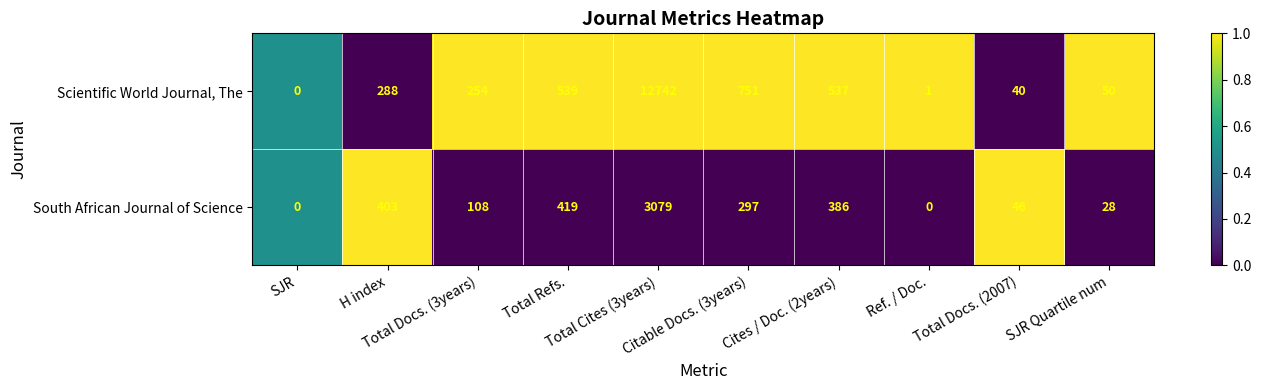

Which series has the widest spread of values?

Scientific World Journal, The